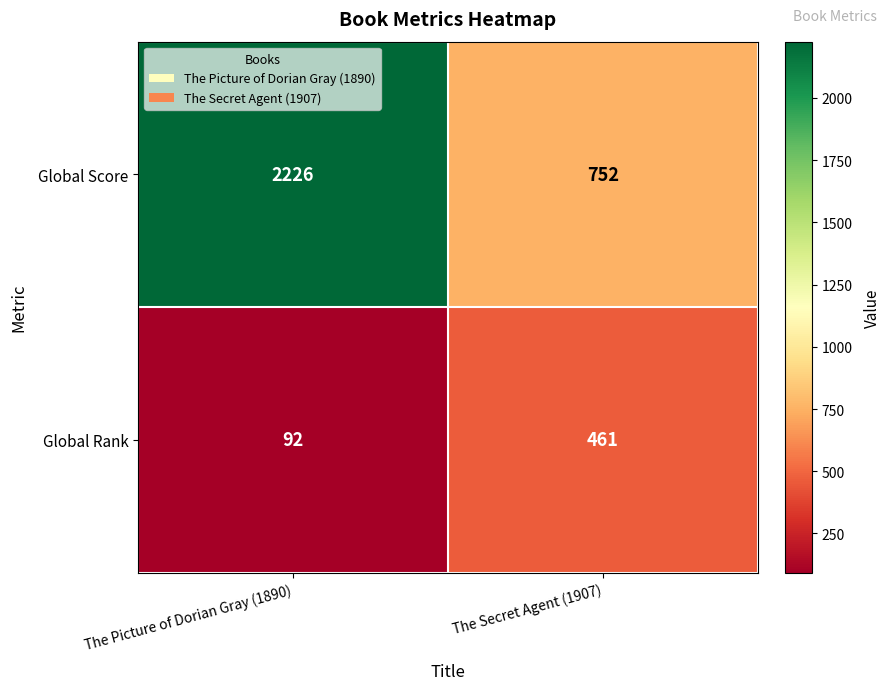

At The Secret Agent (1907), list the series in order from smallest to largest.

Global Rank, Global Score